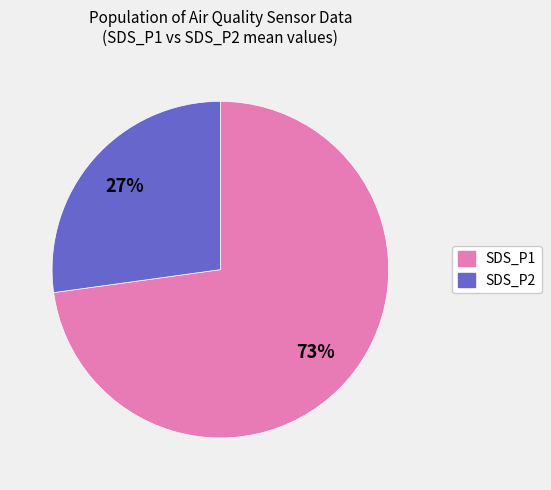

To the nearest percent, what portion does SDS_P1 represent?

73%